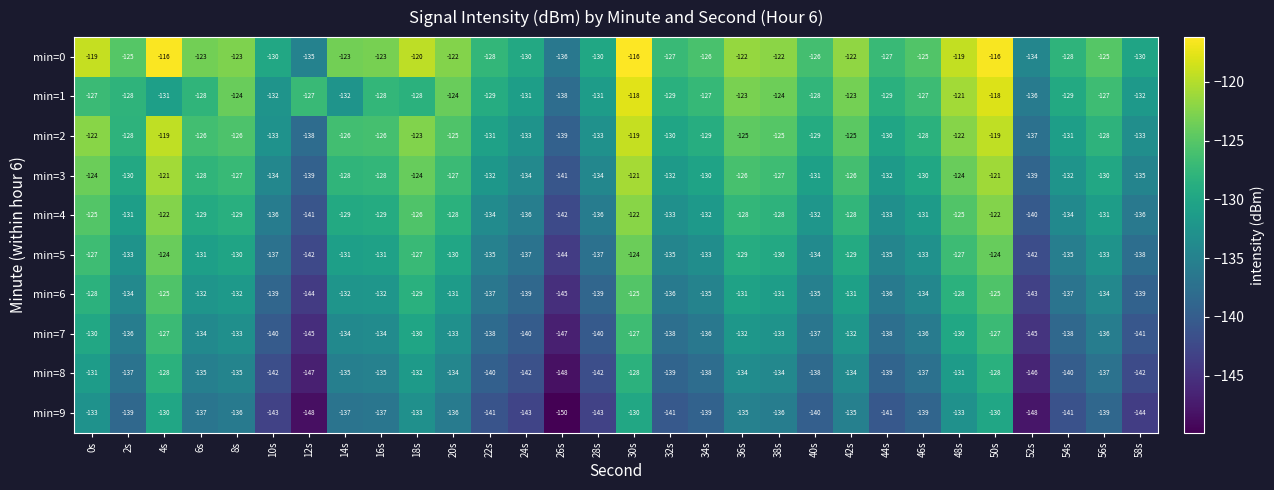

Is it true that min=0 equals -160 at 36s?

False